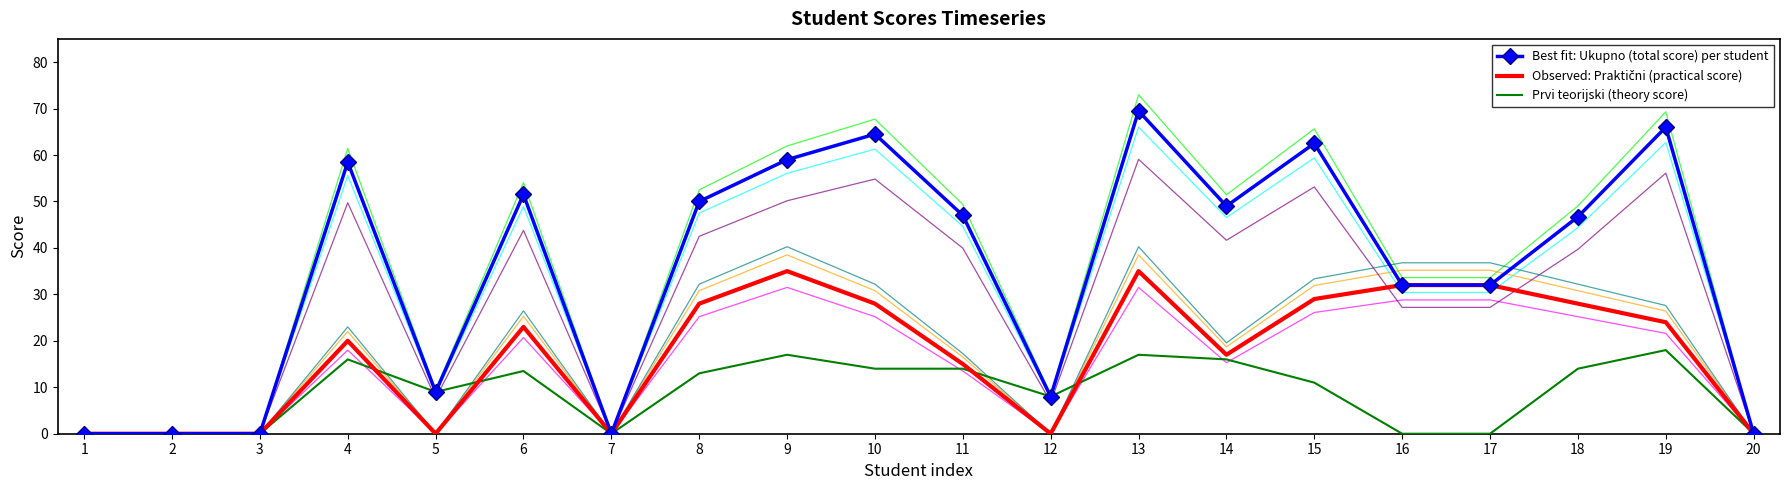

Is it true that Best fit: Ukupno (total score) per student equals 57.6 at 16?

False